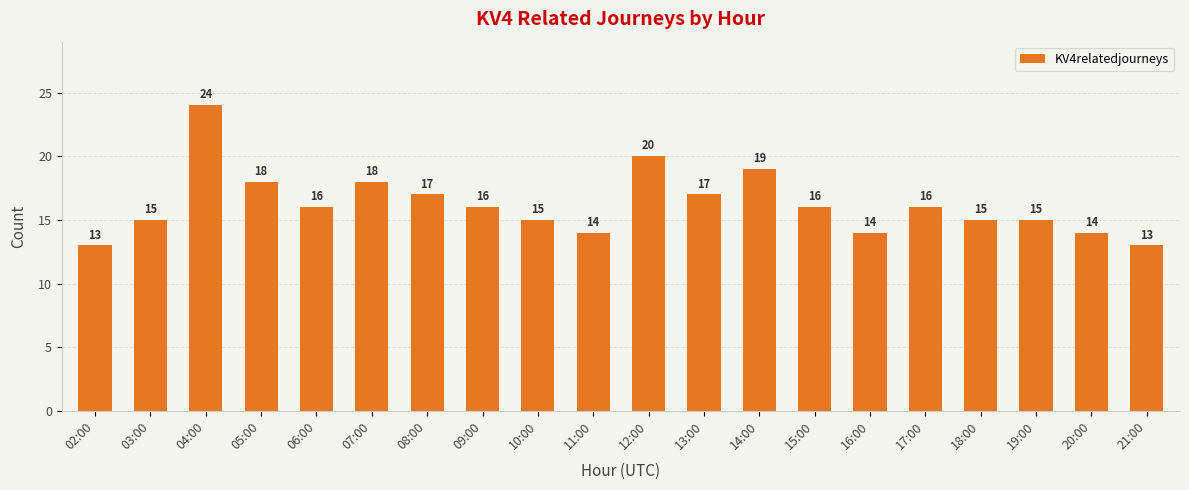

What is the change in value from 09:00 to 14:00?

+3